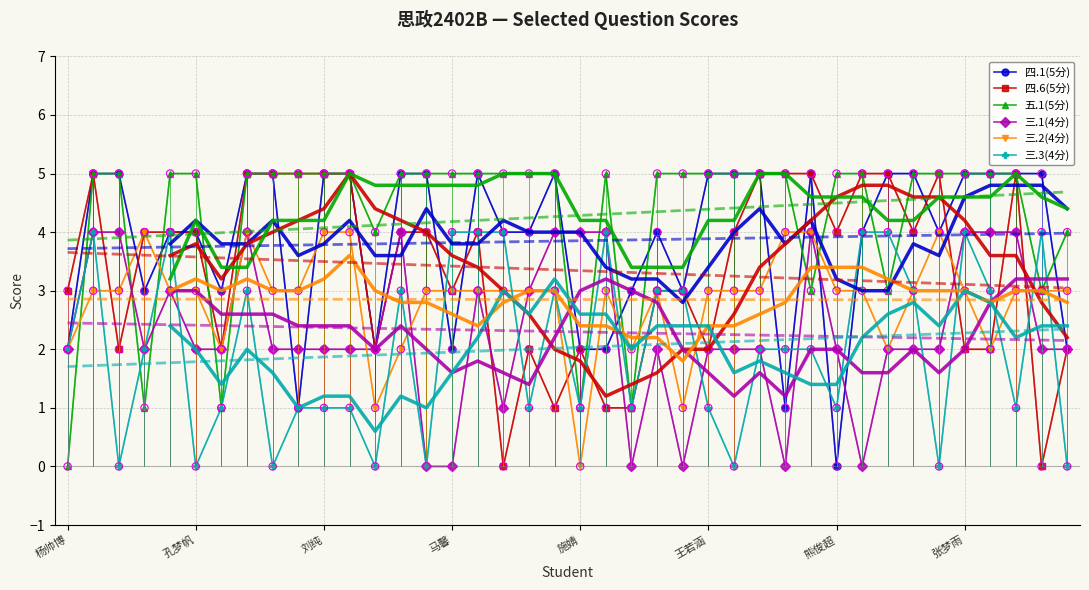

Which series contains the lowest Y value?

四.1(5分)